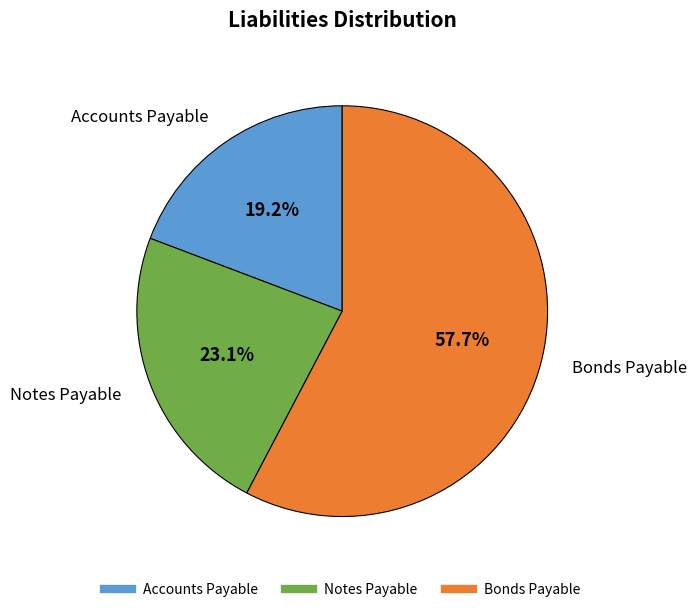

Rank the categories by value from highest to lowest.

Bonds Payable, Notes Payable, Accounts Payable